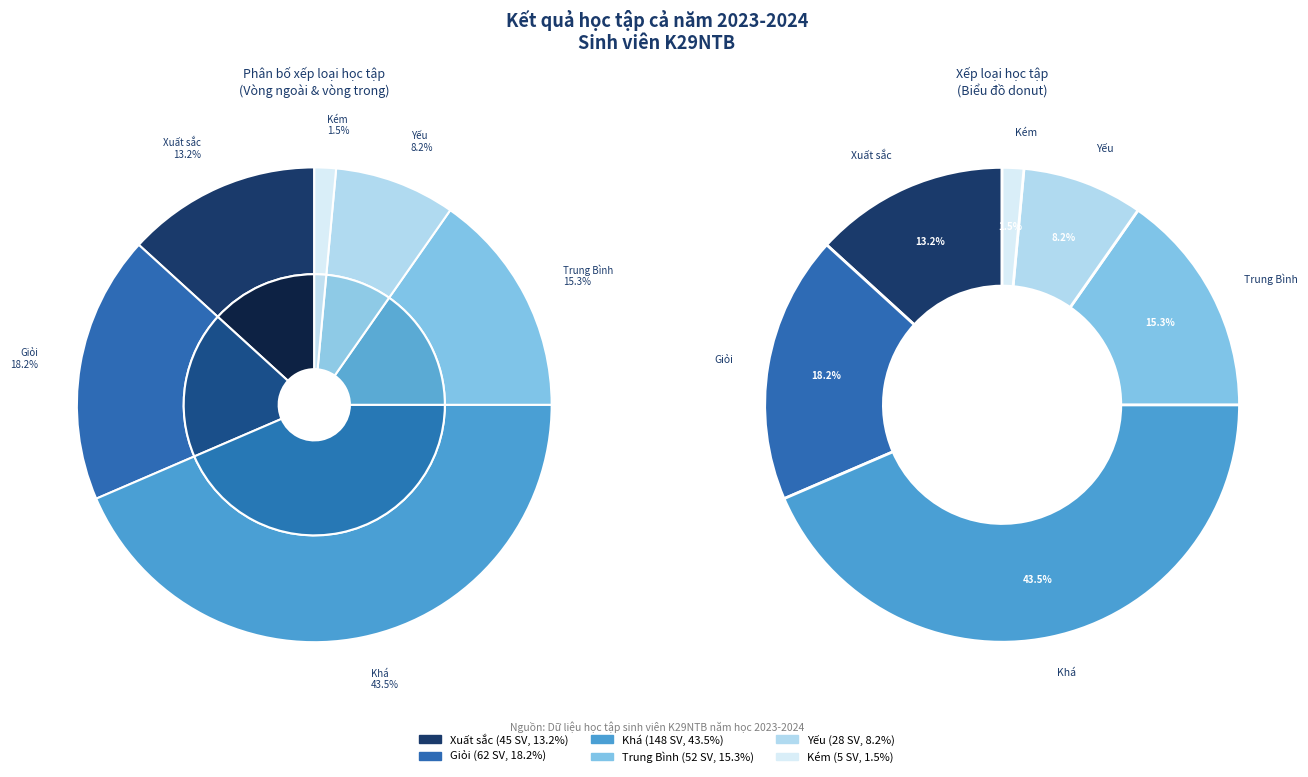

To the nearest percent, what percentage of the pie is Khá?

44%